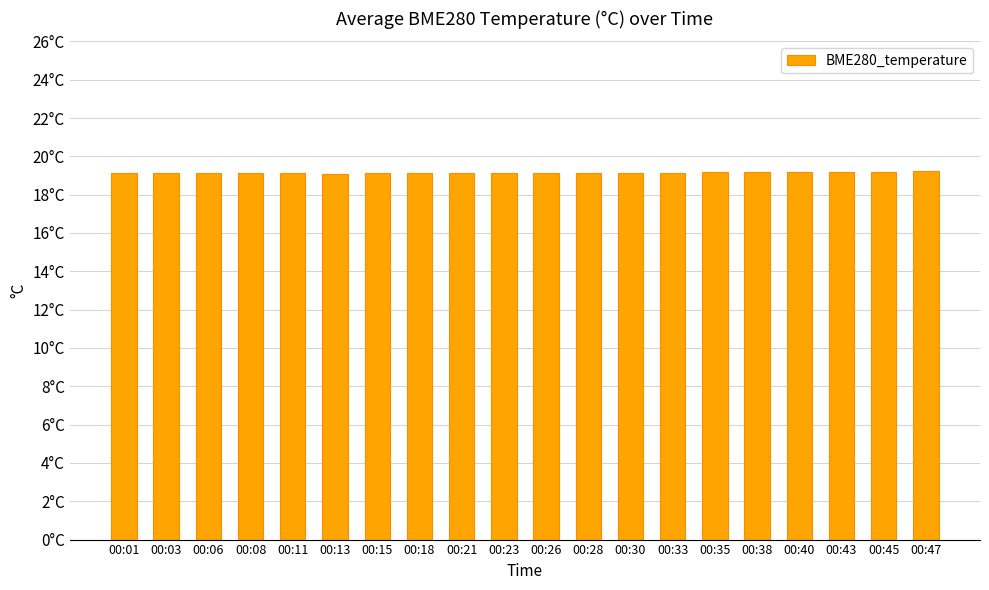

What is the change in value from 00:21 to 00:43?

+0.1